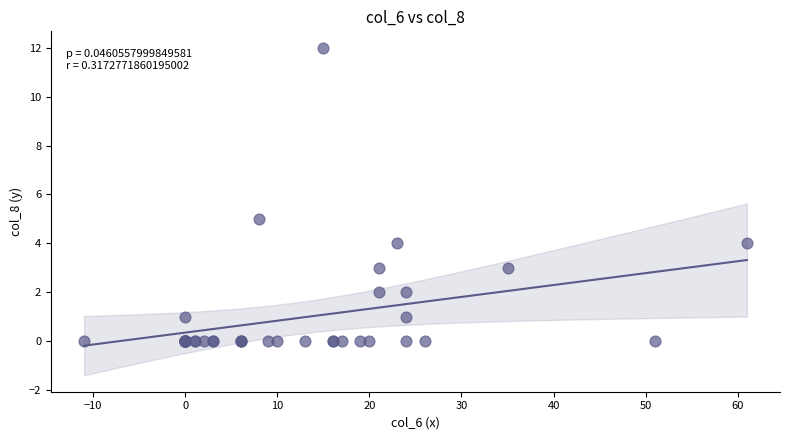

What Y value in the scatter plot is closest to 6?

5